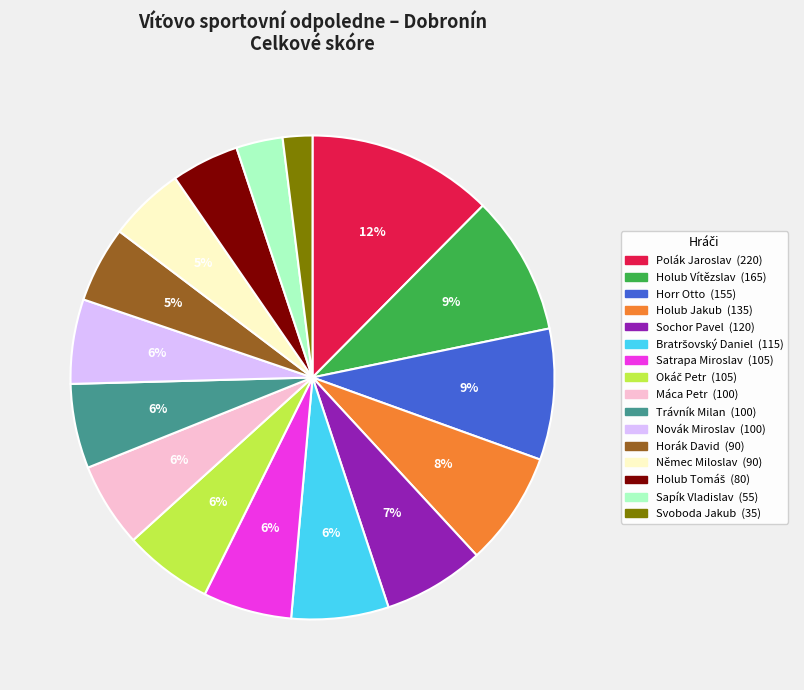

To the nearest percent, what is the difference between the largest and smallest slice percentages?

10%